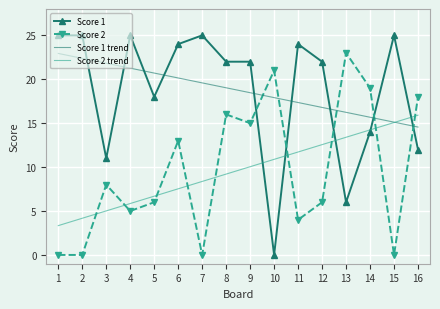

The value of Score 1 at 1 is 25.0. True or false?

True